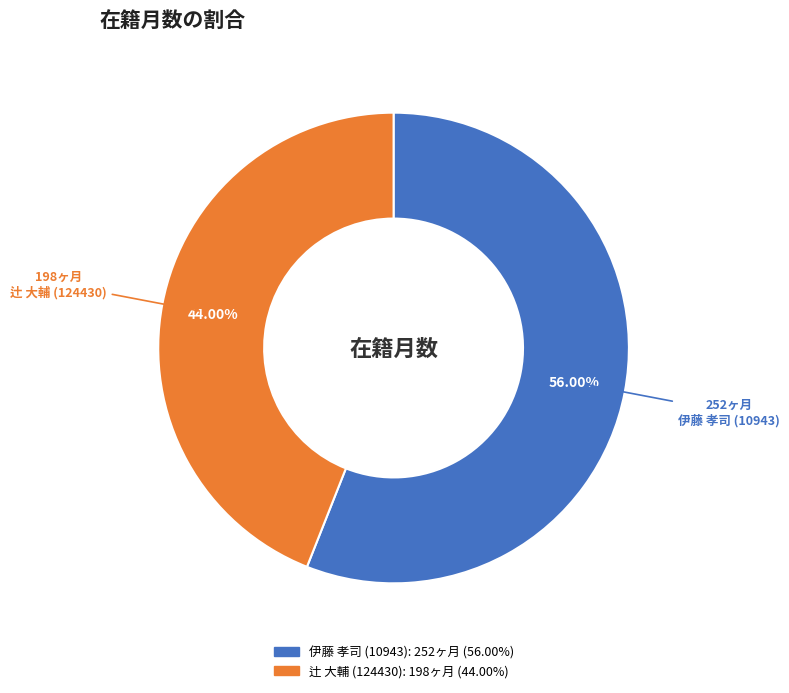

Rank the categories by value from lowest to highest.

辻 大輔 (124430), 伊藤 孝司 (10943)